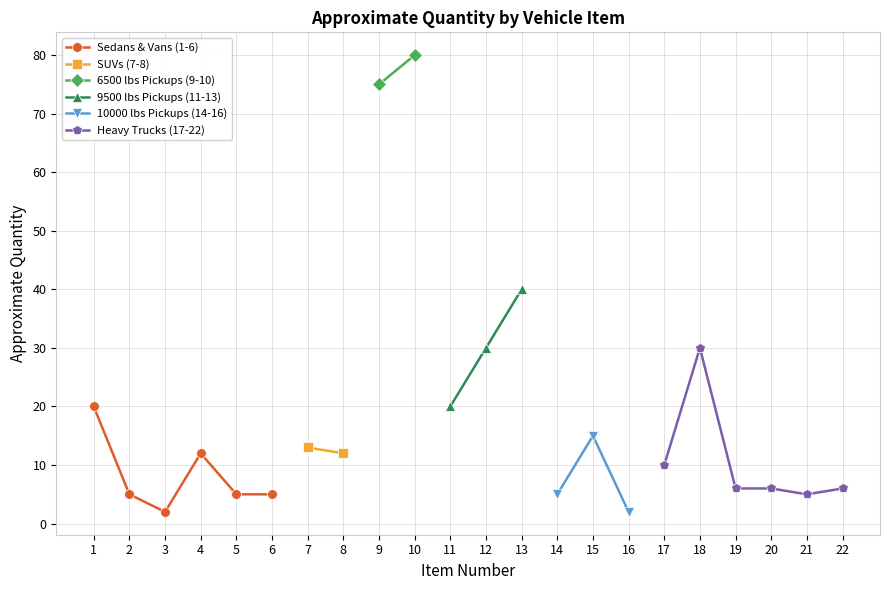

List the labels in order of value, smallest first.

3, 16, 2, 5, 6, 14, 21, 19, 20, 22, 17, 4, 8, 7, 15, 1, 11, 12, 18, 13, 9, 10